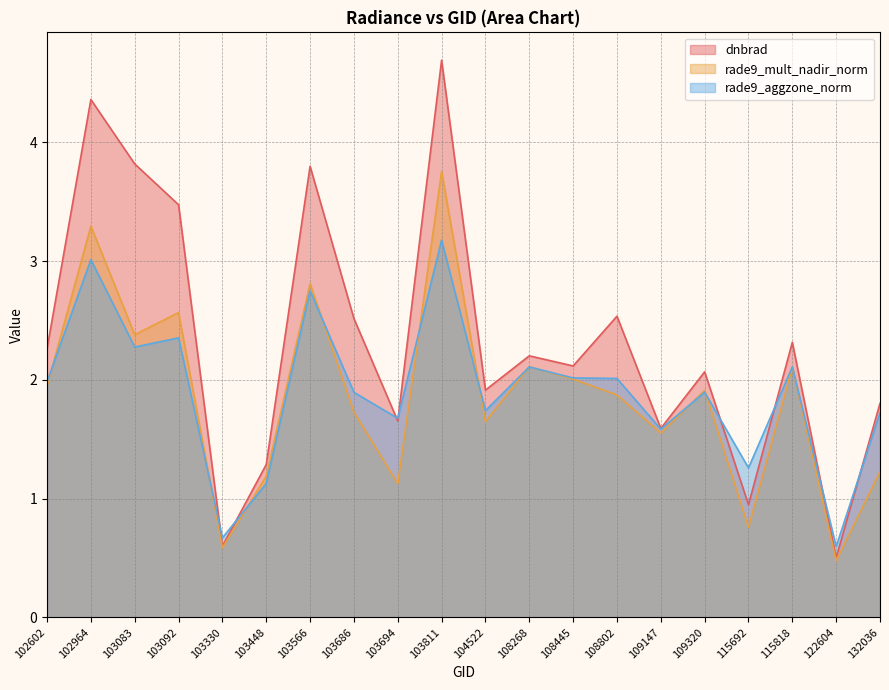

At which category does rade9_mult_nadir_norm reach its first local valley?

103083